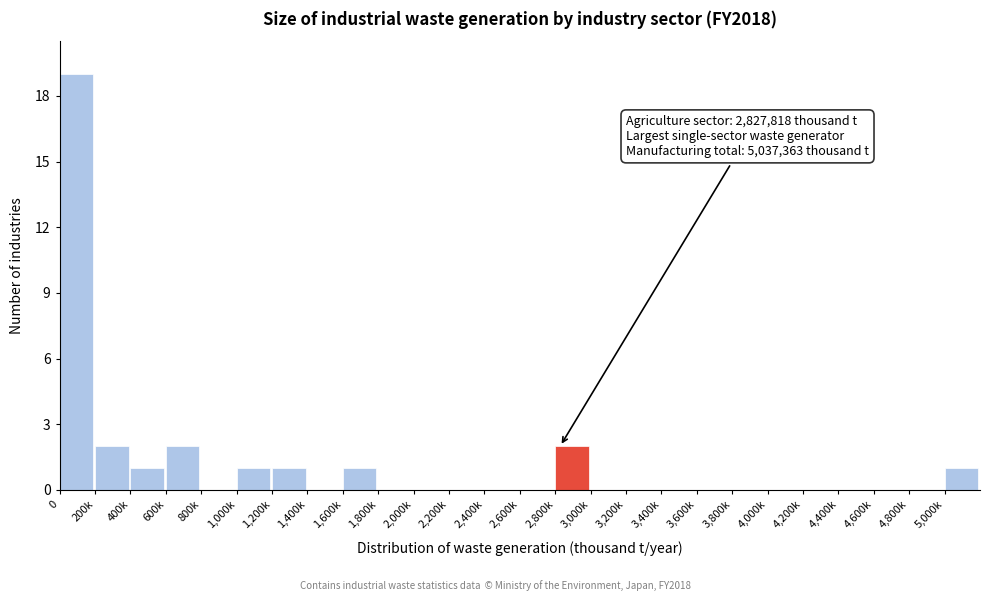

Reading left to right, transcribe all the data shown in this chart.

0=19	200k=2	400k=1	600k=2	800k=0	1,000k=1	1,200k=1	1,400k=0	1,600k=1	1,800k=0	2,000k=0	2,200k=0	2,400k=0	2,600k=0	2,800k=2	3,000k=0	3,200k=0	3,400k=0	3,600k=0	3,800k=0	4,000k=0	4,200k=0	4,400k=0	4,600k=0	4,800k=0	5,000k=1